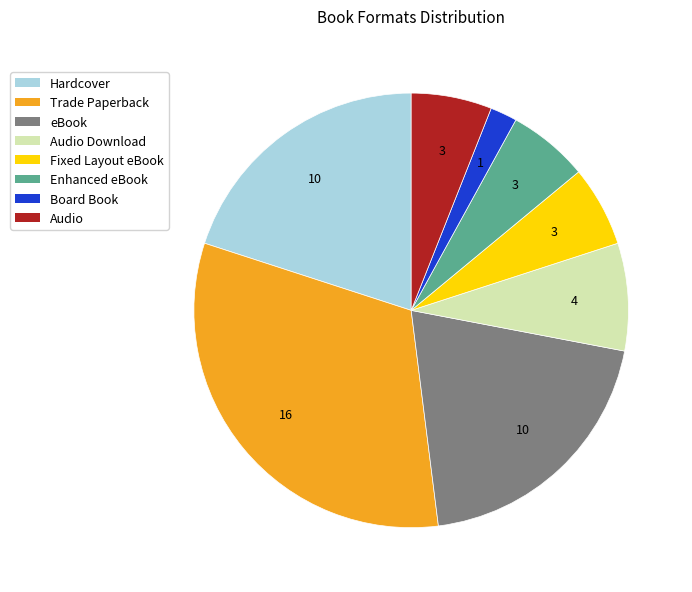

Between Audio Download and Fixed Layout eBook, which is larger?

Audio Download